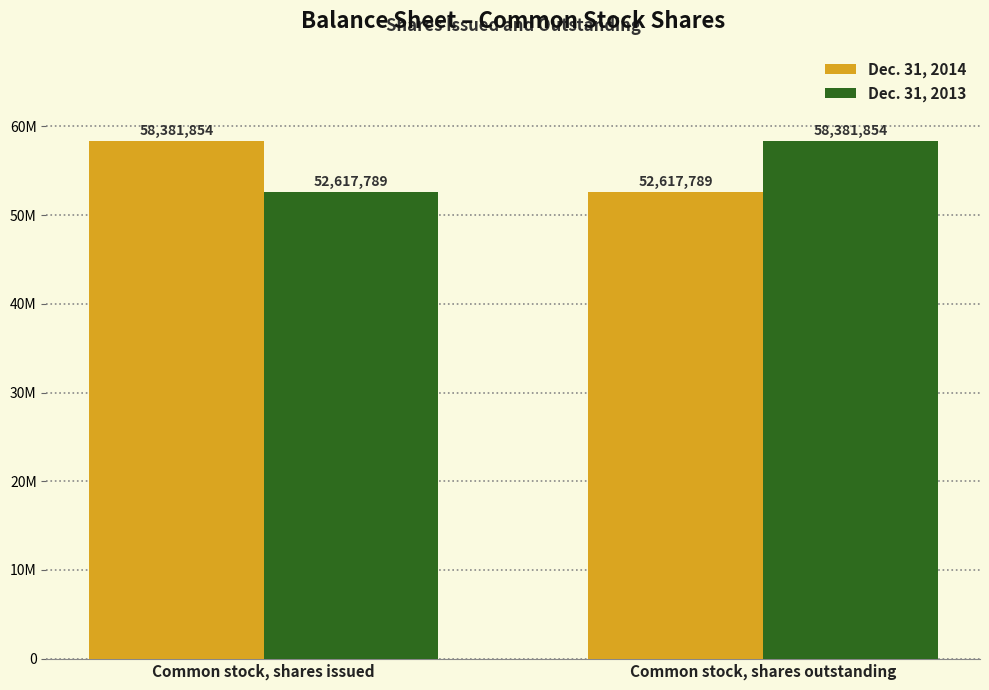

Are the bars horizontal?

No